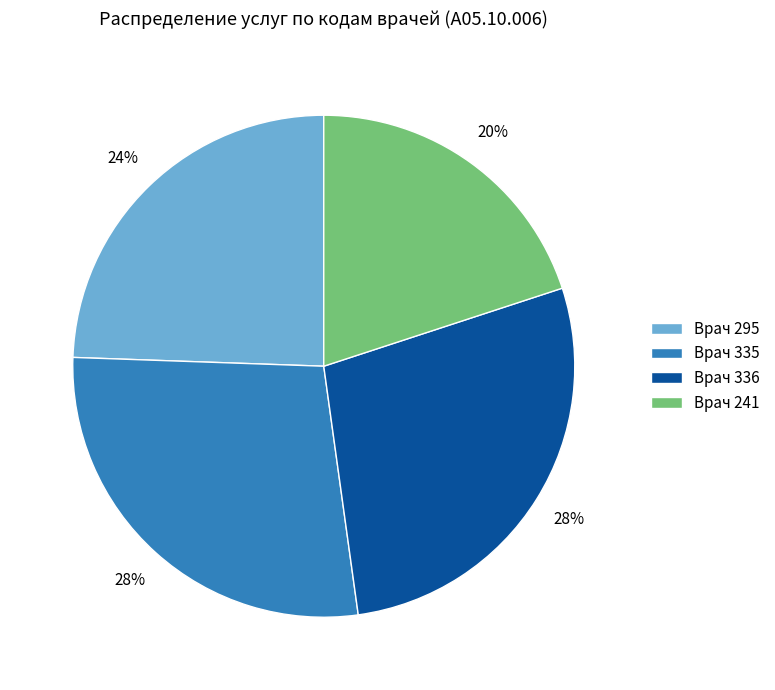

What percentage is the Врач 241 slice, to the nearest percent?

20%